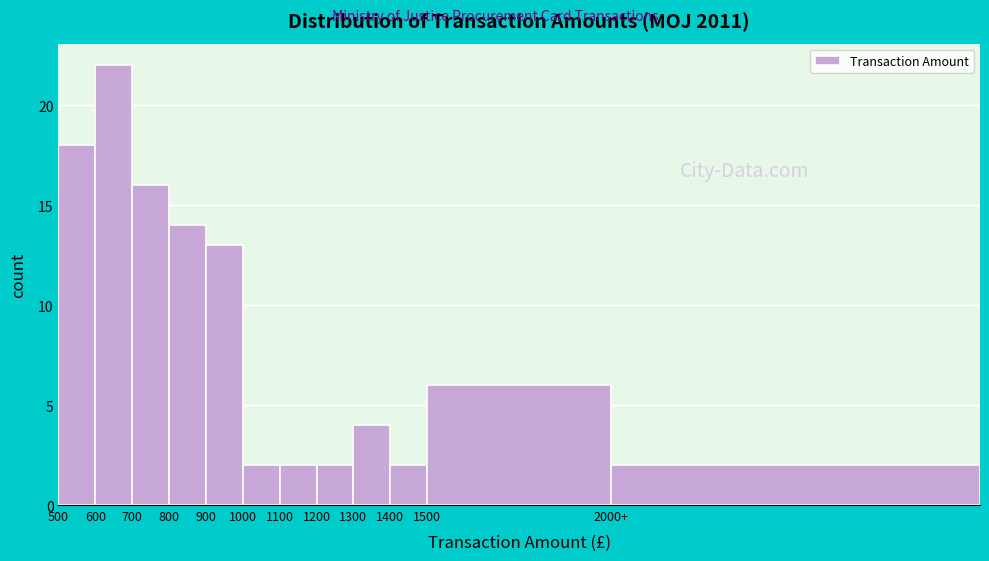

Reading left to right, transcribe all the data shown in this chart.

500=18	600=22	700=16	800=14	900=13	1000=2	1100=2	1200=2	1300=4	1400=2	1500=6	2000+=2